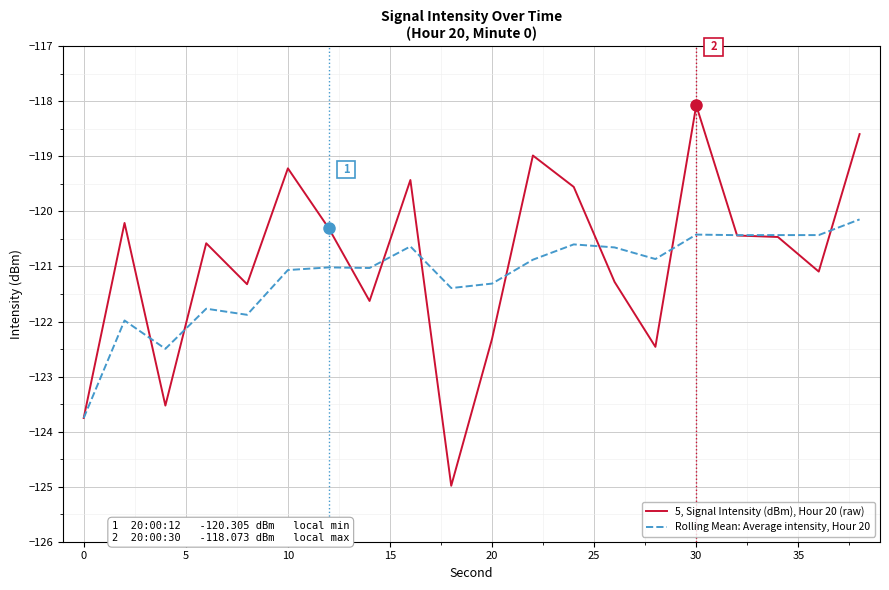

What is the greatest value displayed?

-118.1